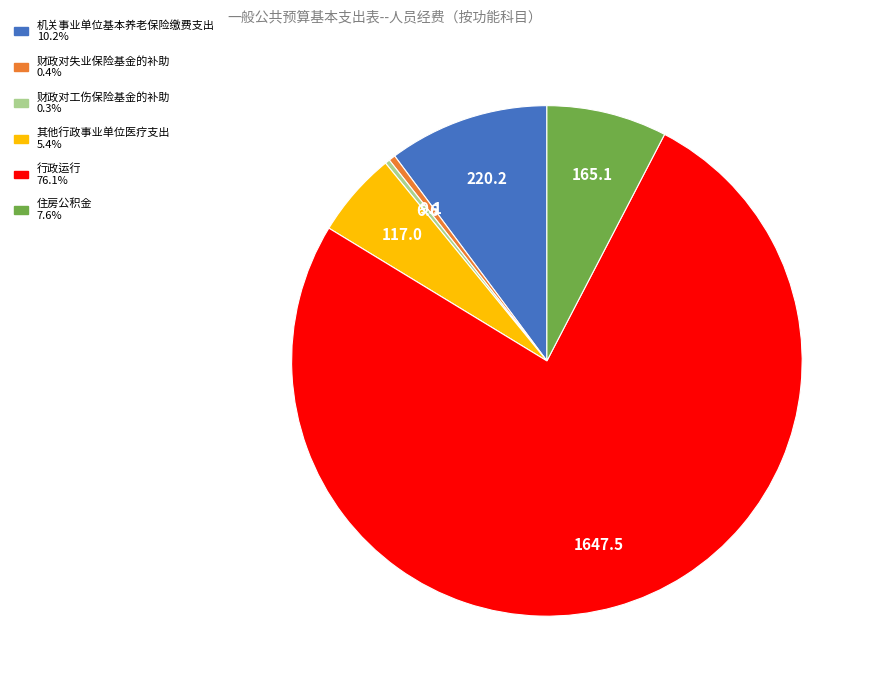

Is it true that 财政对失业保险基金的补助 is 15% of the pie?

False